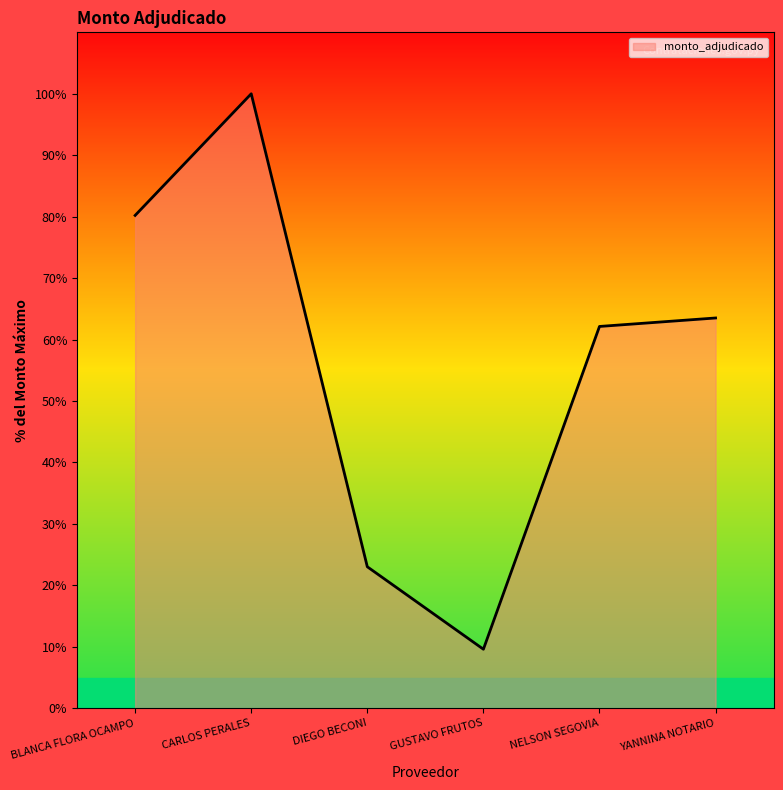

At which label does the data first exceed 63?

BLANCA FLORA OCAMPO